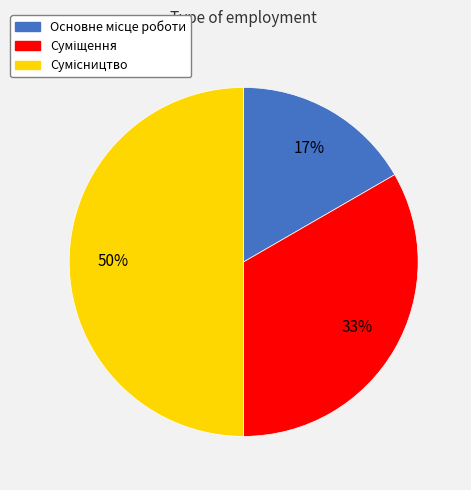

To the nearest percent, what is the average slice percentage?

33%